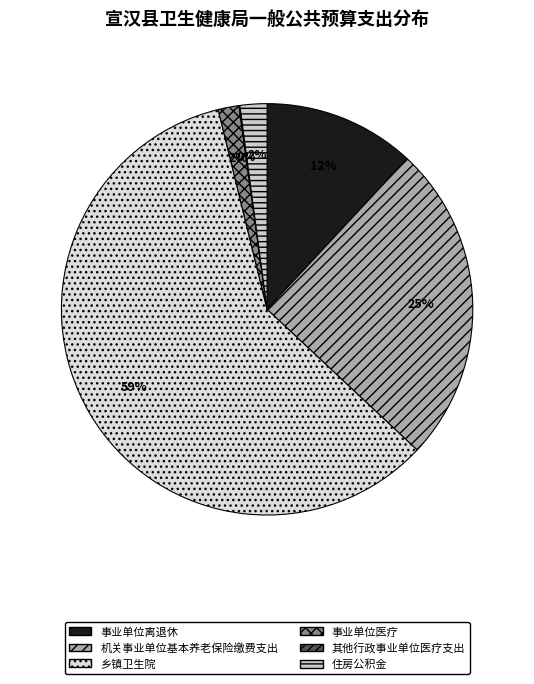

To the nearest percent, what is the difference between the 乡镇卫生院 and 事业单位离退休 slice percentages?

47%